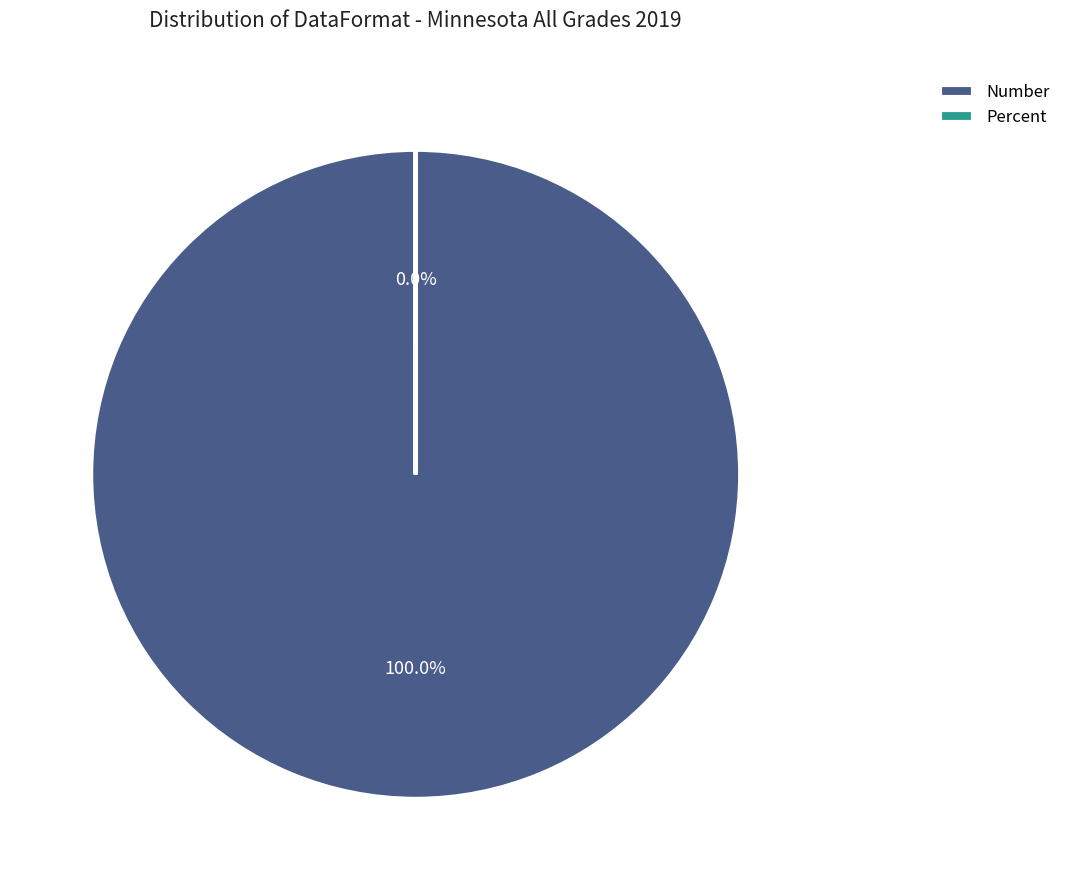

Rank the categories by value from lowest to highest.

Percent, Number